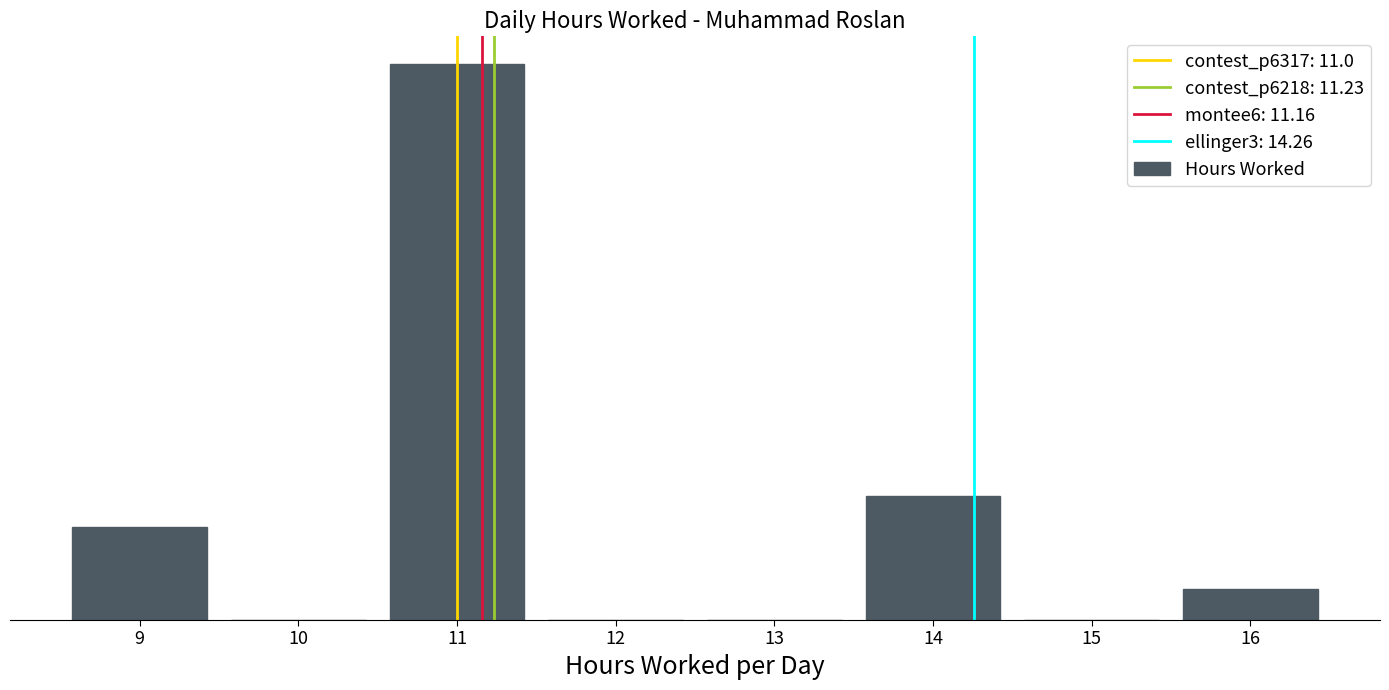

What is the difference between the values at 9 and 11?

15